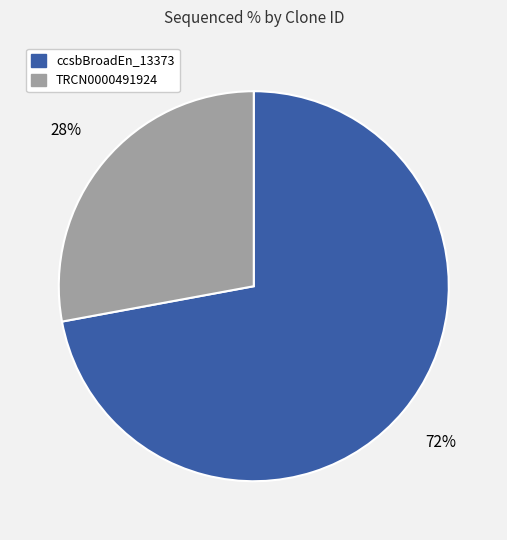

To the nearest percent, what is the average slice percentage?

50%